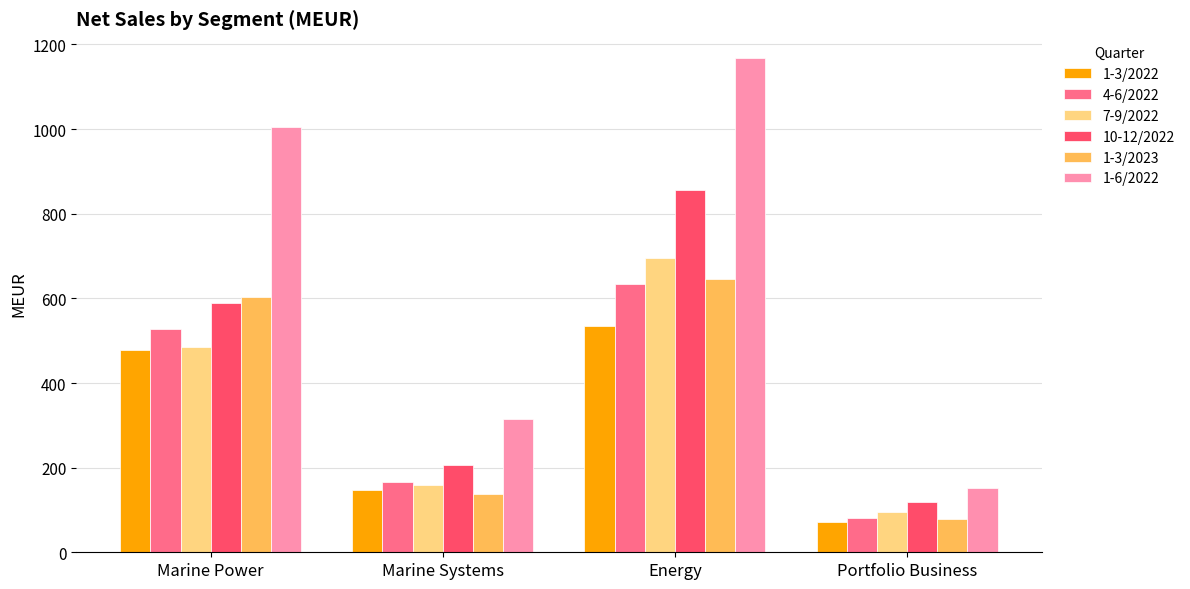

What are all the series names shown in the legend?

1-3/2022, 4-6/2022, 7-9/2022, 10-12/2022, 1-3/2023, 1-6/2022